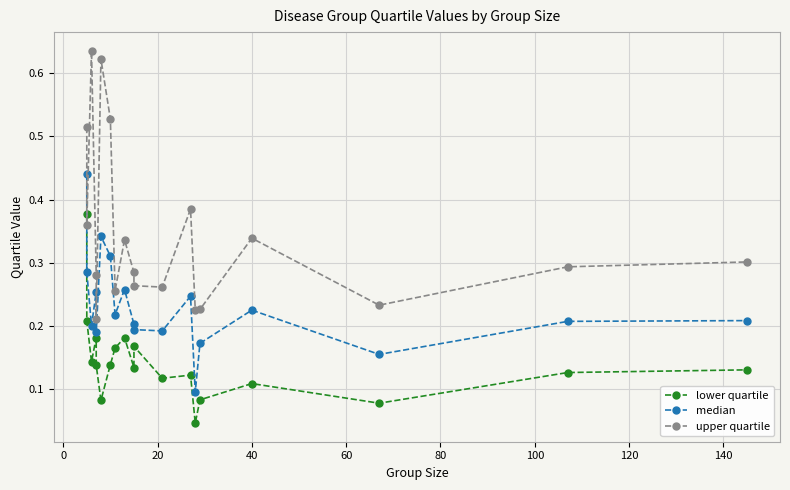

Does the chart have visible grid lines?

Yes